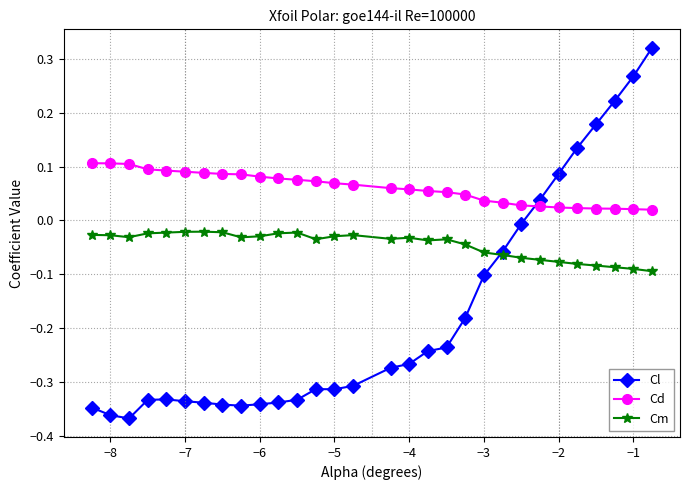

Which series has the largest range (max minus min)?

Cl